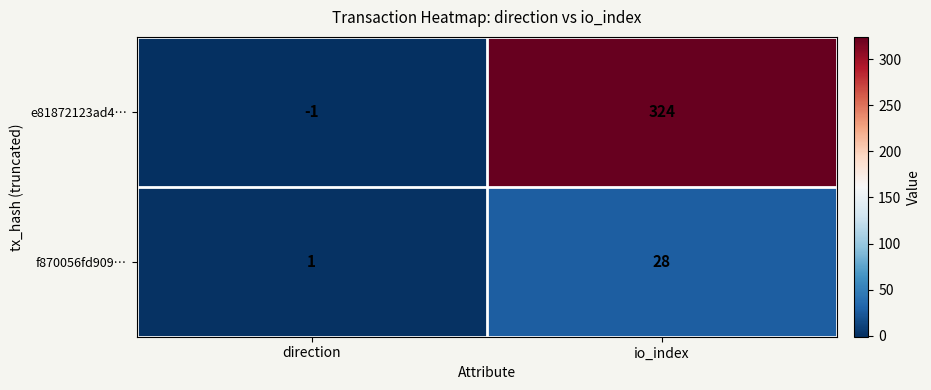

How many categories are shown in the chart?

2